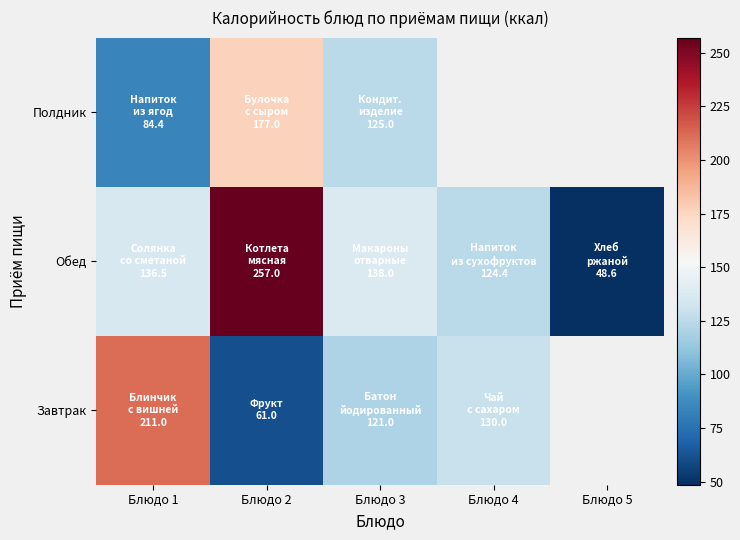

Count the number of categories in the chart.

5